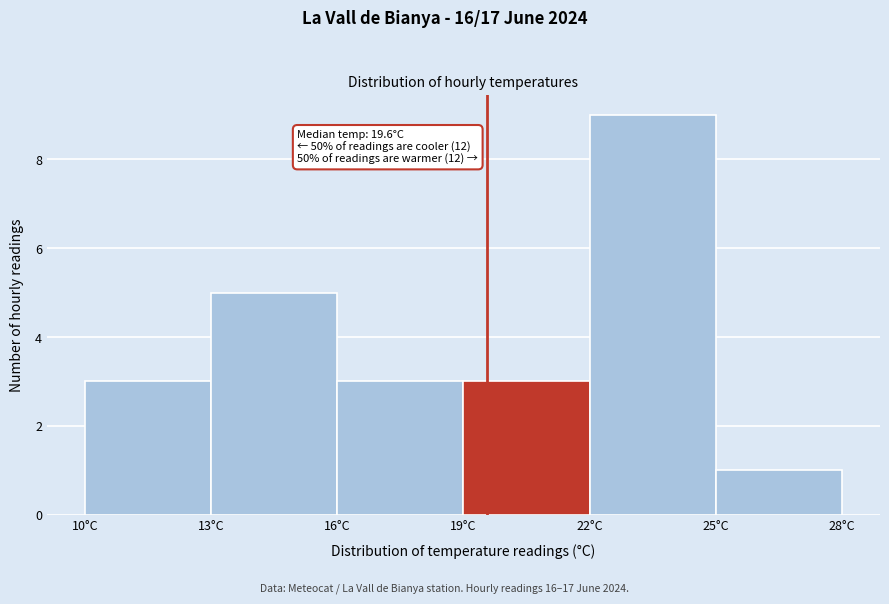

Over which range of the x-axis is the bar tallest?

22 to 25